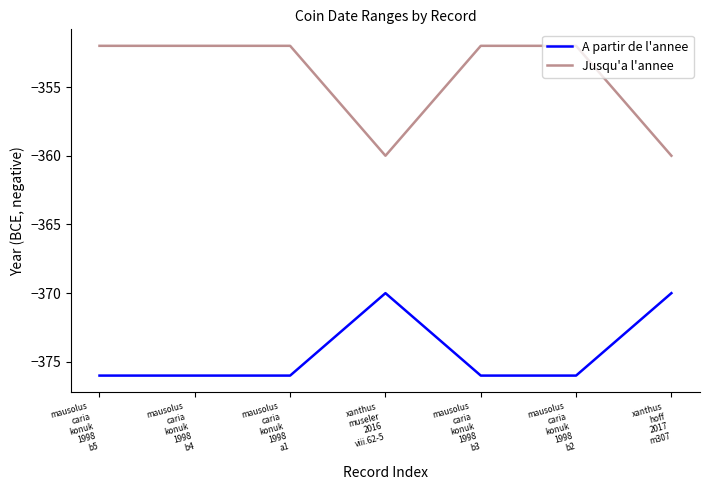

What is the total value across all series at mausolus
caria
konuk
1998
b5?

-728